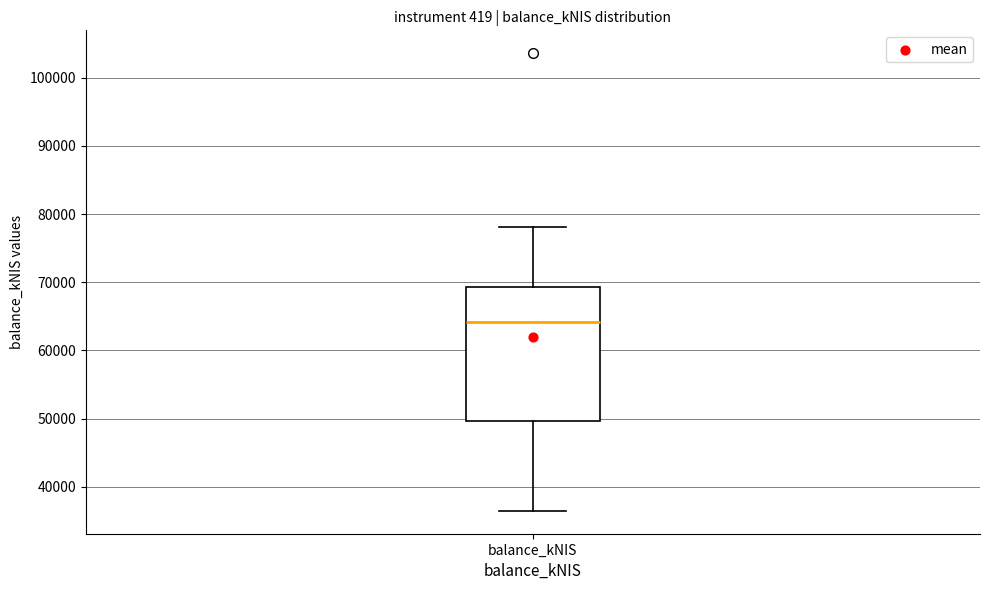

Read this box plot against the y-axis: the position of the median line, the range covered by the box, and the ends of both whiskers. The values are not printed on the chart, so give them approximately, as read against the axis.

median 64000, box 50000 to 69000, whiskers 36000 to 78000